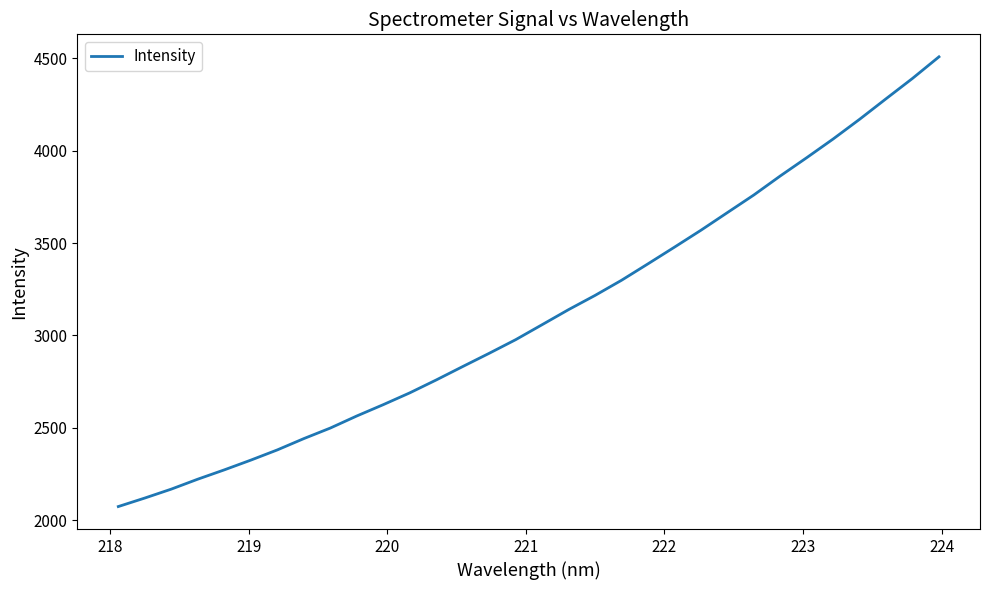

How many values are below 3058?

16